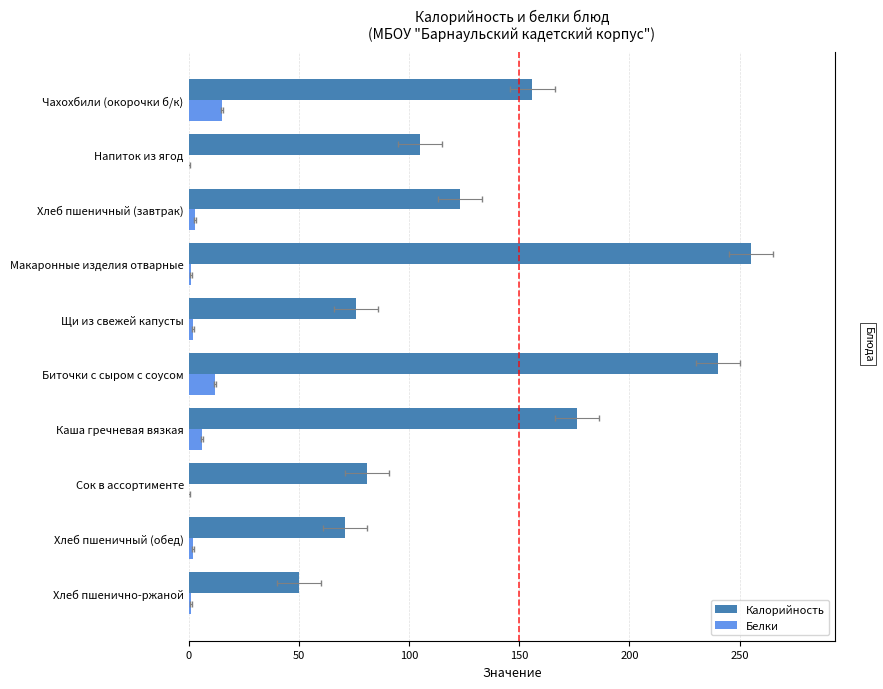

The value of Калорийность at Щи из свежей капусты is 48. True or false?

False